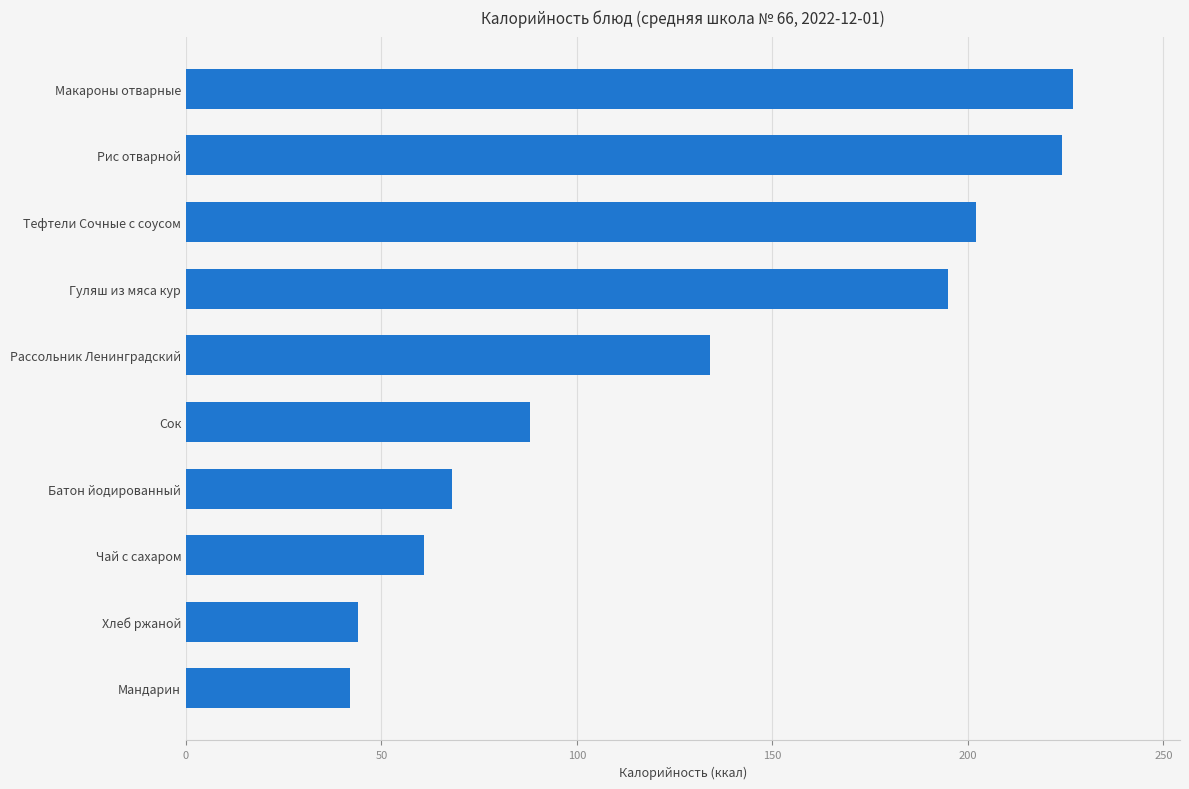

What is the minimum value shown in the chart?

42